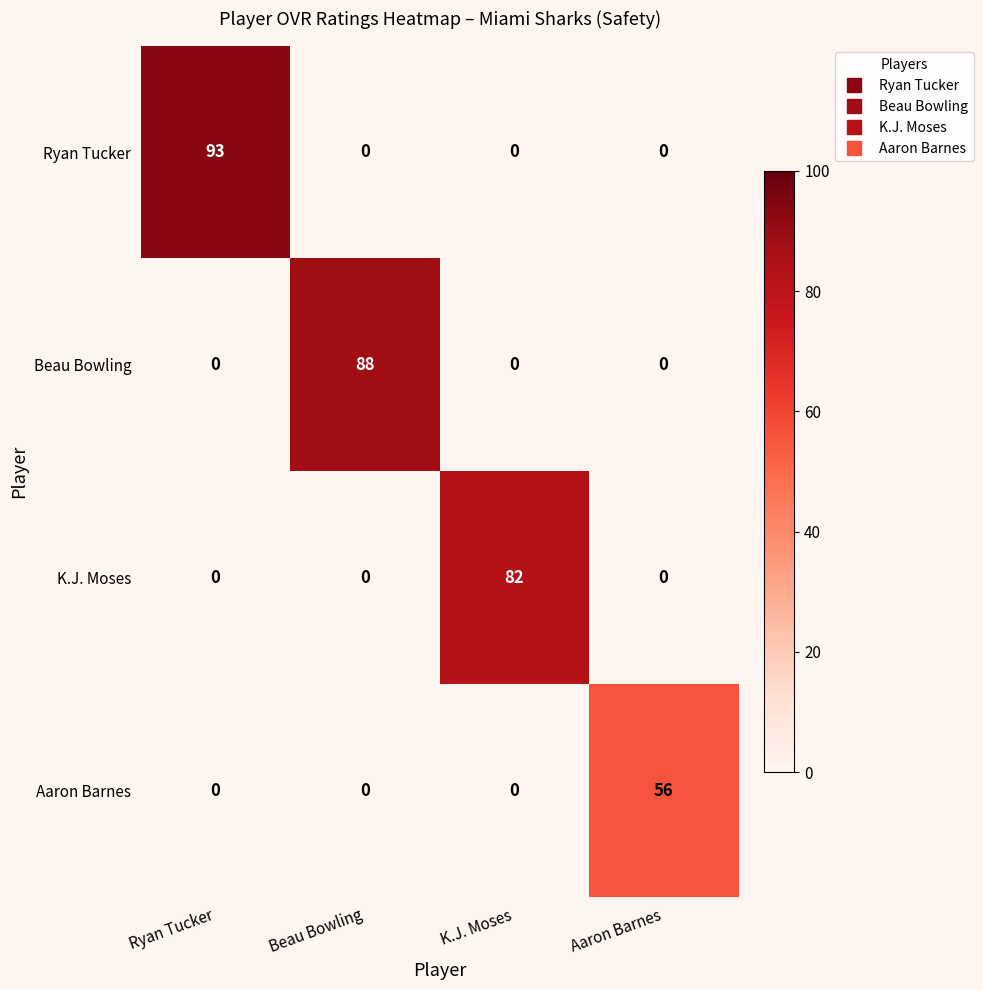

What is the sum of the Ryan Tucker values at Ryan Tucker and Beau Bowling?

93